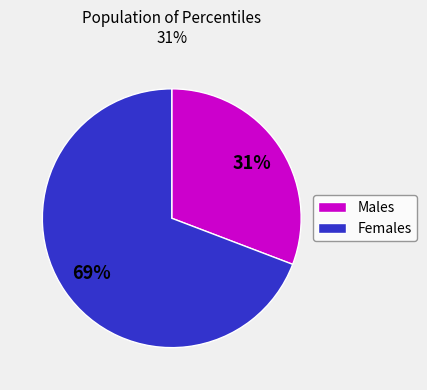

To the nearest percent, what is the difference between the largest and smallest slice percentages?

38%